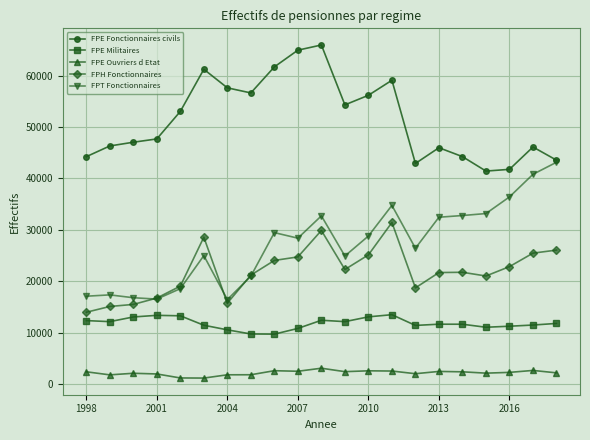

Which series has the largest total across all categories?

FPE Fonctionnaires civils